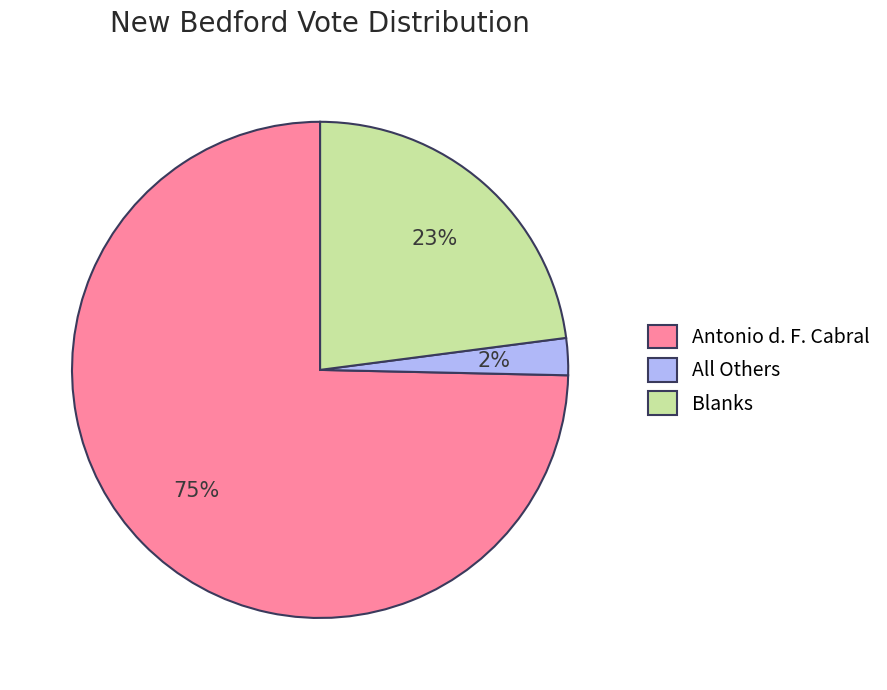

Do All Others and Antonio d. F. Cabral together represent more than half of the pie?

Yes